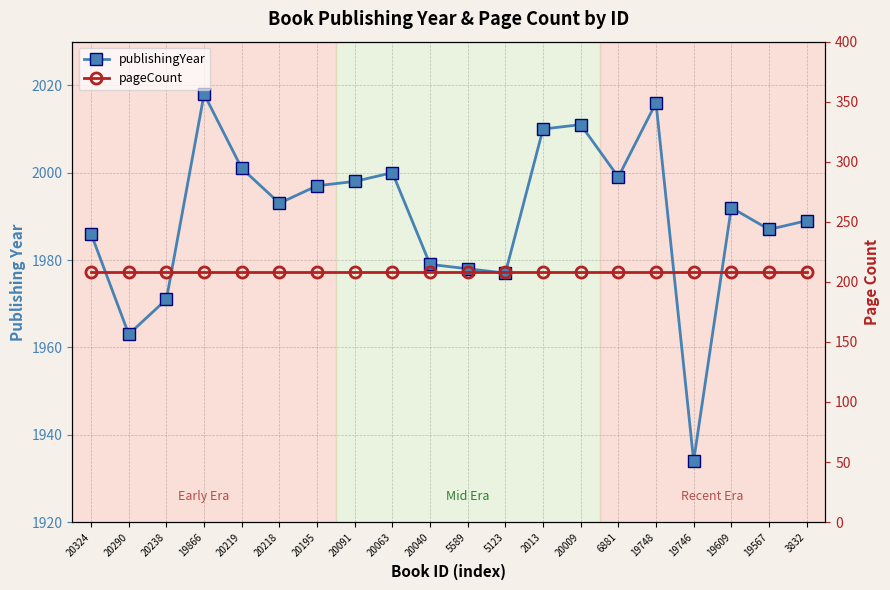

Is the value of publishingYear at 20195 greater than the value of pageCount at 19746?

Yes